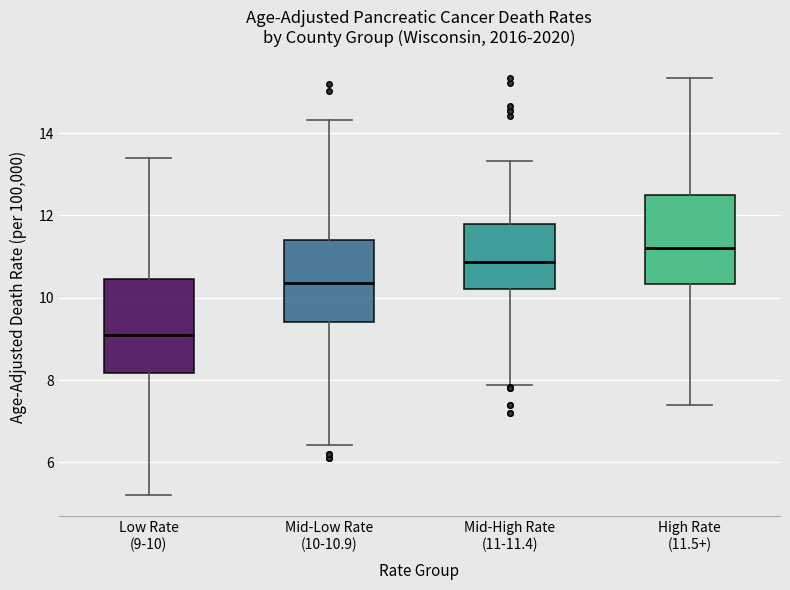

Reading left to right, read every box against the y-axis: the position of its median line, the range the box covers, and the ends of its whiskers. The values are not printed on the chart, so give them approximately, as read against the axis.

Low Rate (9-10): median 9.0, box 8.2 to 10.4, whiskers 5.2 to 13.4
Mid-Low Rate (10-10.9): median 10.4, box 9.4 to 11.4, whiskers 6.4 to 14.4
Mid-High Rate (11-11.4): median 10.8, box 10.2 to 11.8, whiskers 7.8 to 13.4
High Rate (11.5+): median 11.2, box 10.4 to 12.4, whiskers 7.4 to 15.4